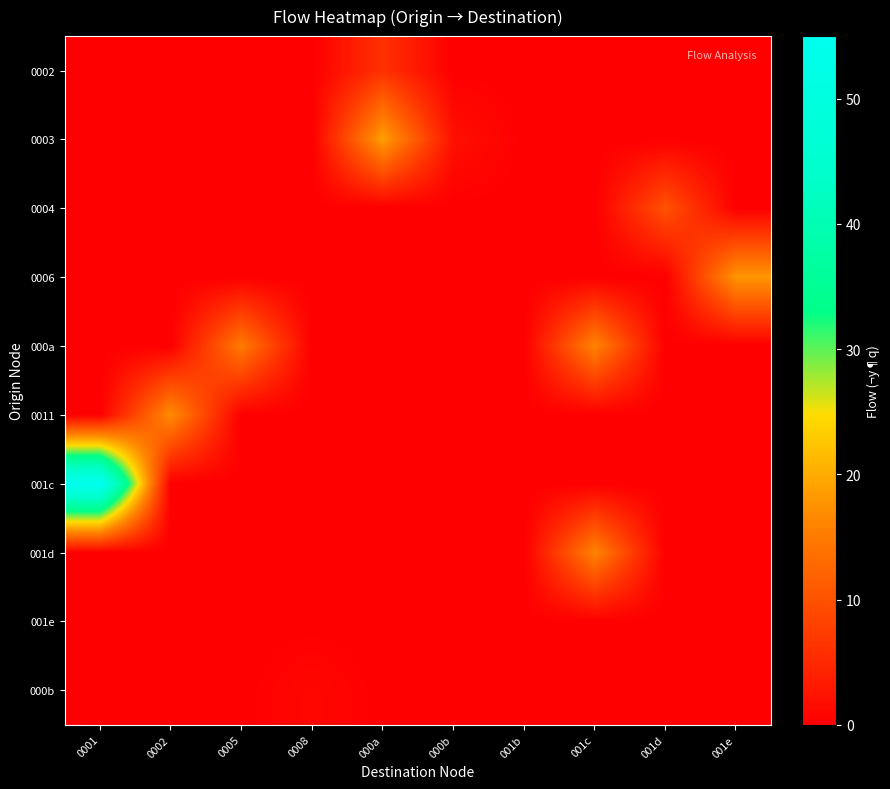

Between 0008 and 000a, which is larger?

000a